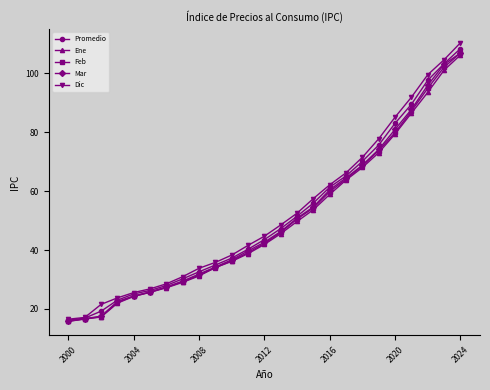

Which series has the largest range (max minus min)?

Dic